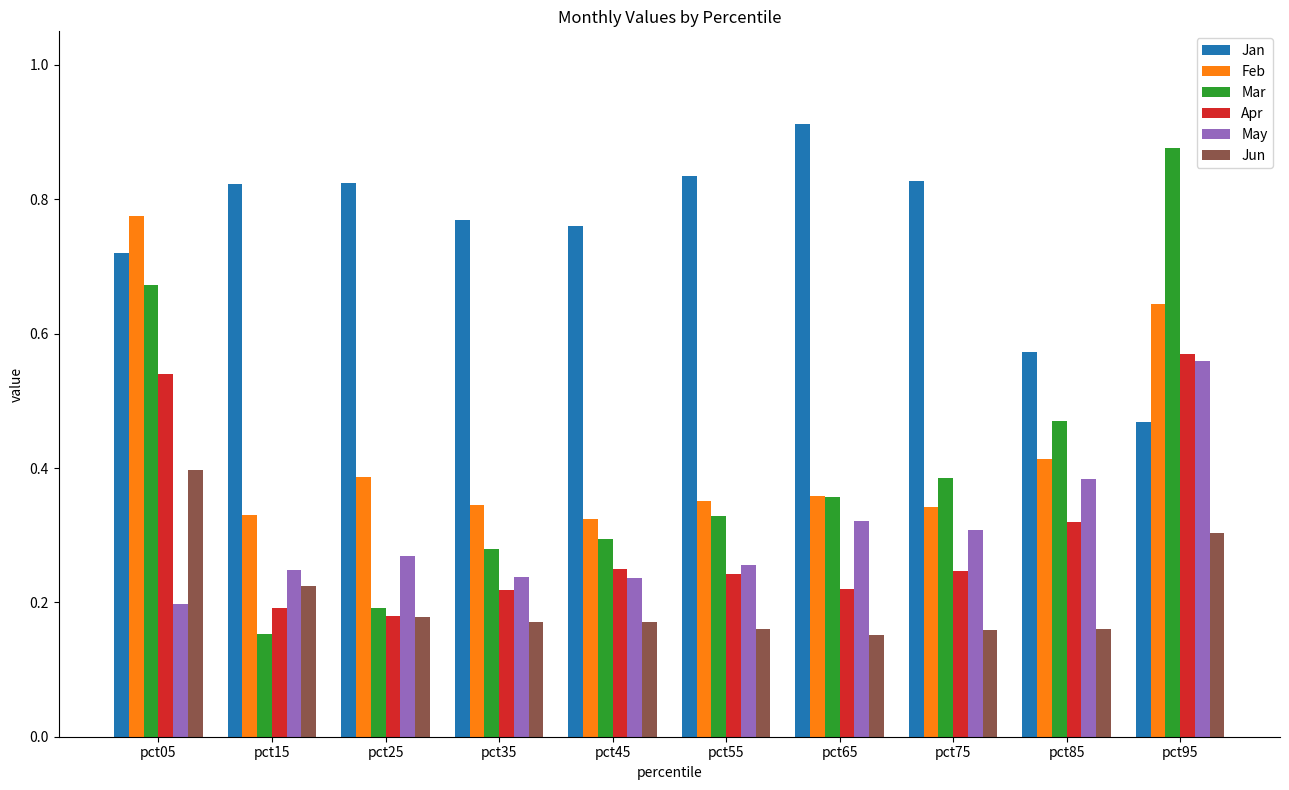

At which category does the chart reach its peak across all series?

pct65